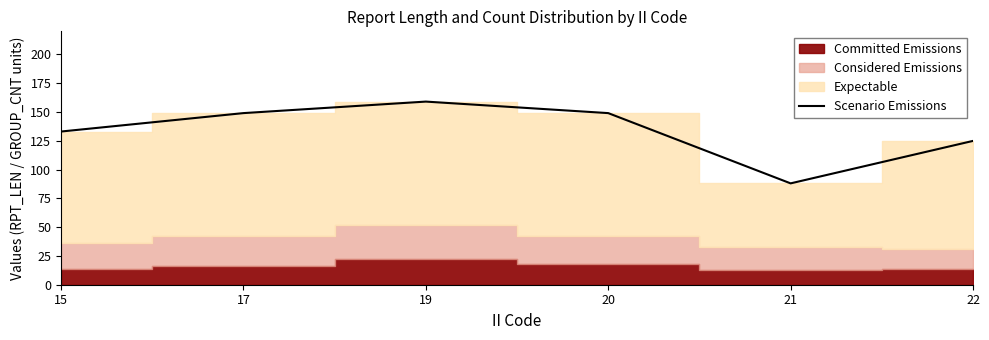

List the labels in order of value, smallest first.

21, 22, 15, 17, 20, 19